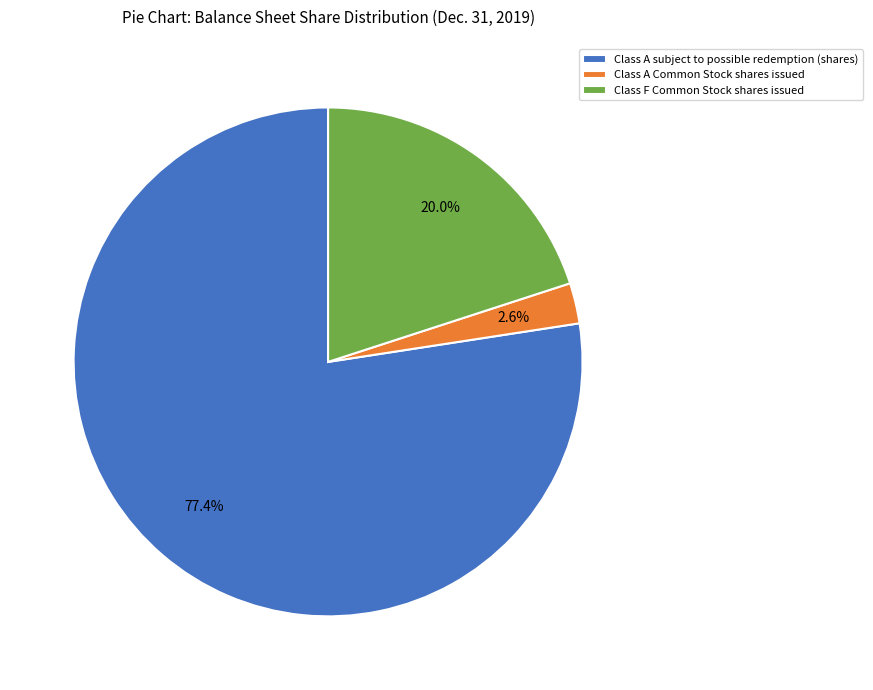

Count the number of slices in the pie.

3